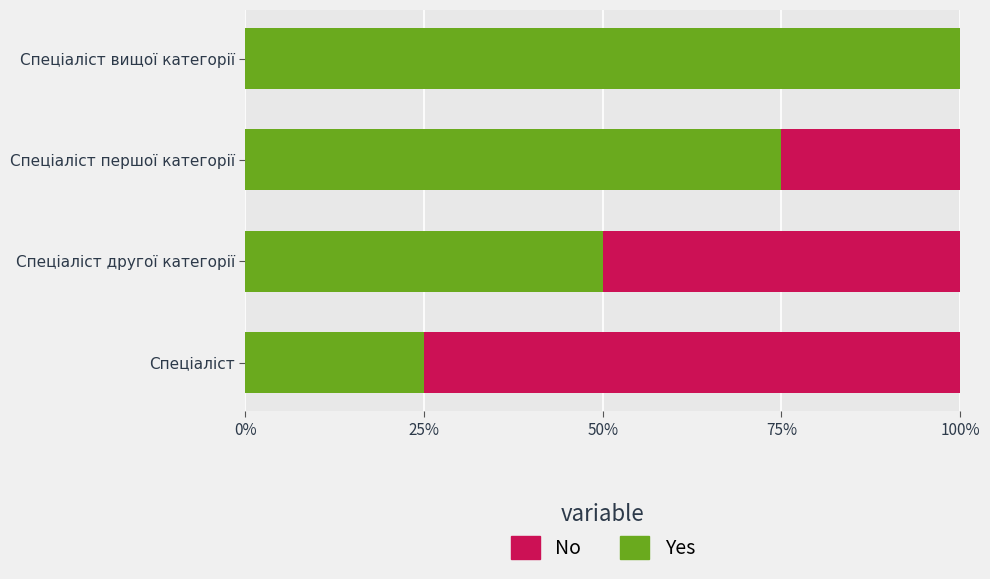

Which category has the highest value in the Yes series?

Спеціаліст вищої категорії